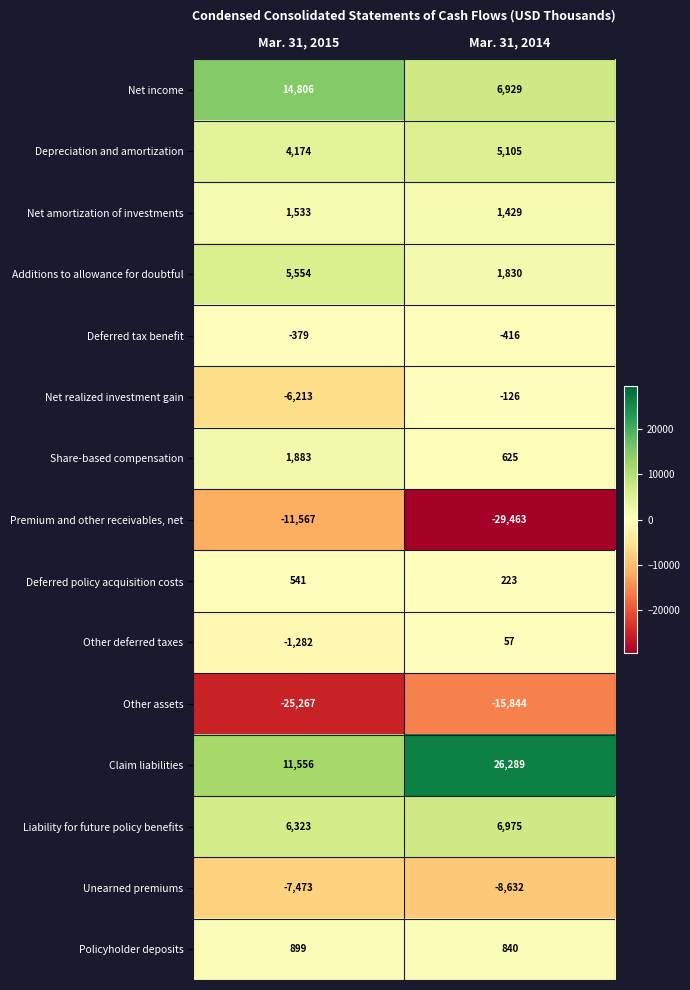

Which series changed the most between Mar. 31, 2015 and Mar. 31, 2014?

Premium and other receivables, net